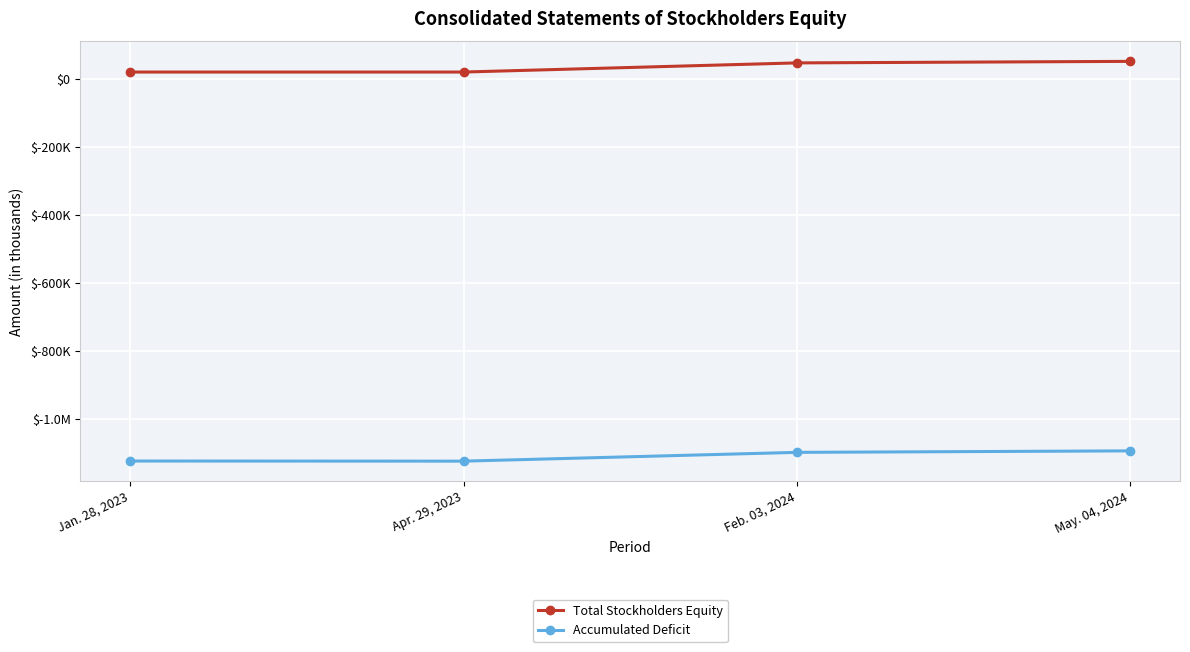

Read the Total Stockholders Equity value at May. 04, 2024, to the nearest 50.

51650